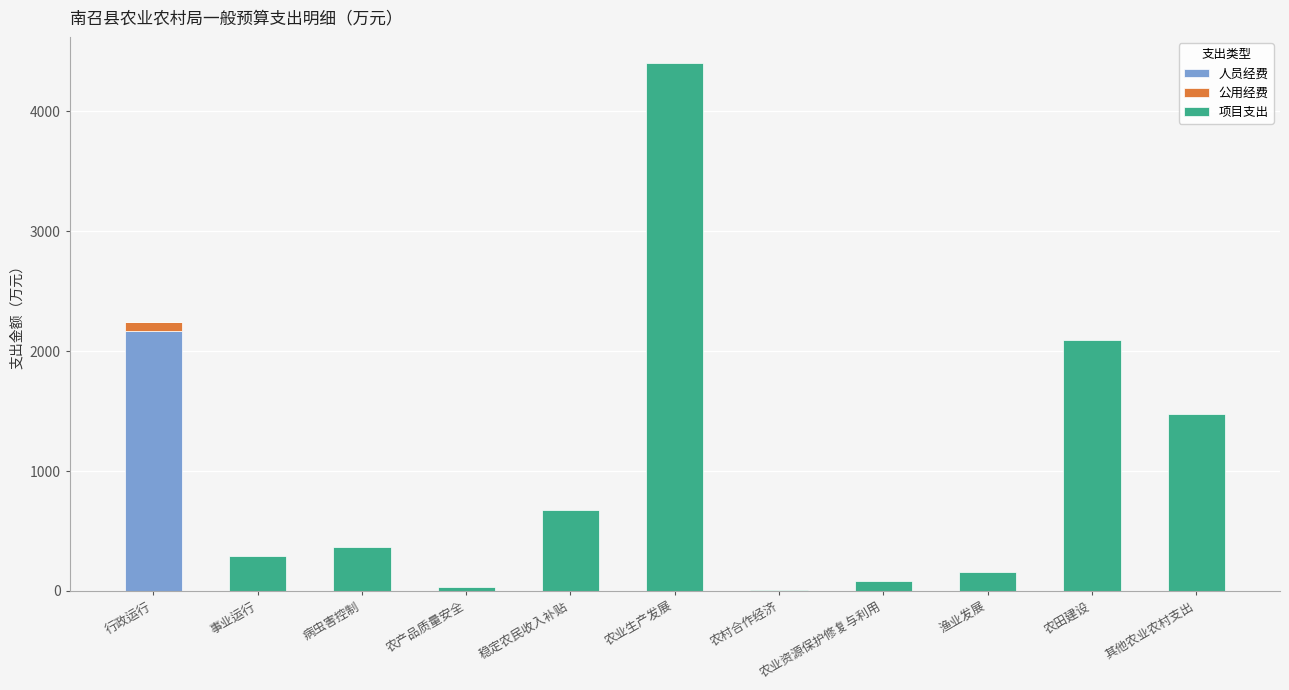

True or false: 人员经费 has a value of 0.0 at 稳定农民收入补贴.

True